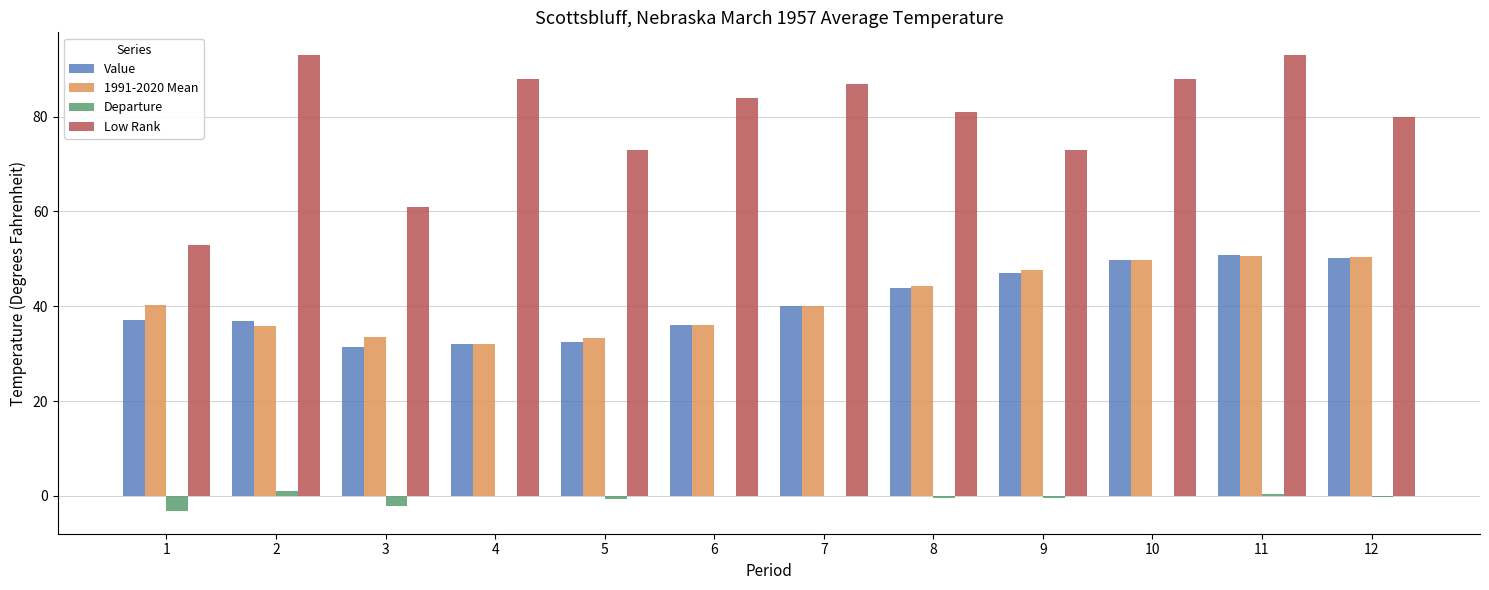

Which series has the largest total across all categories?

Low Rank